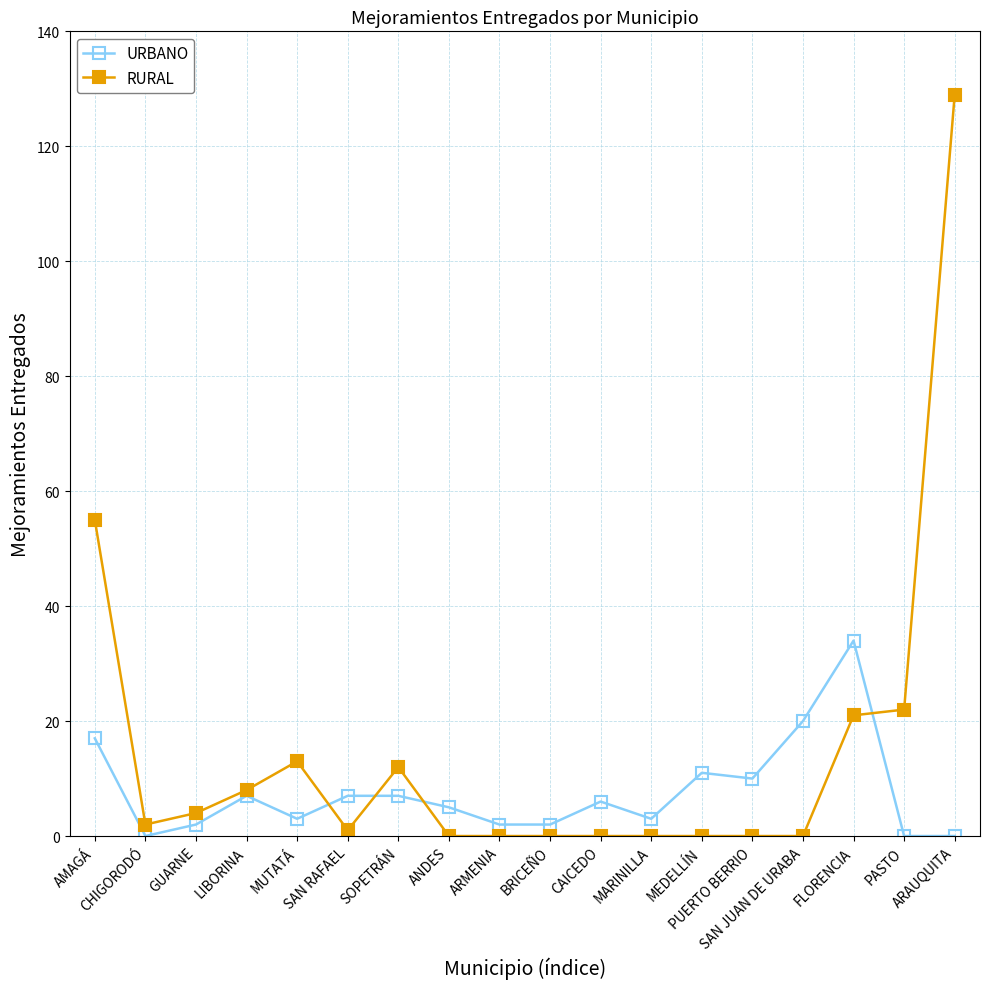

Rank the series by their average value, from highest to lowest.

RURAL, URBANO